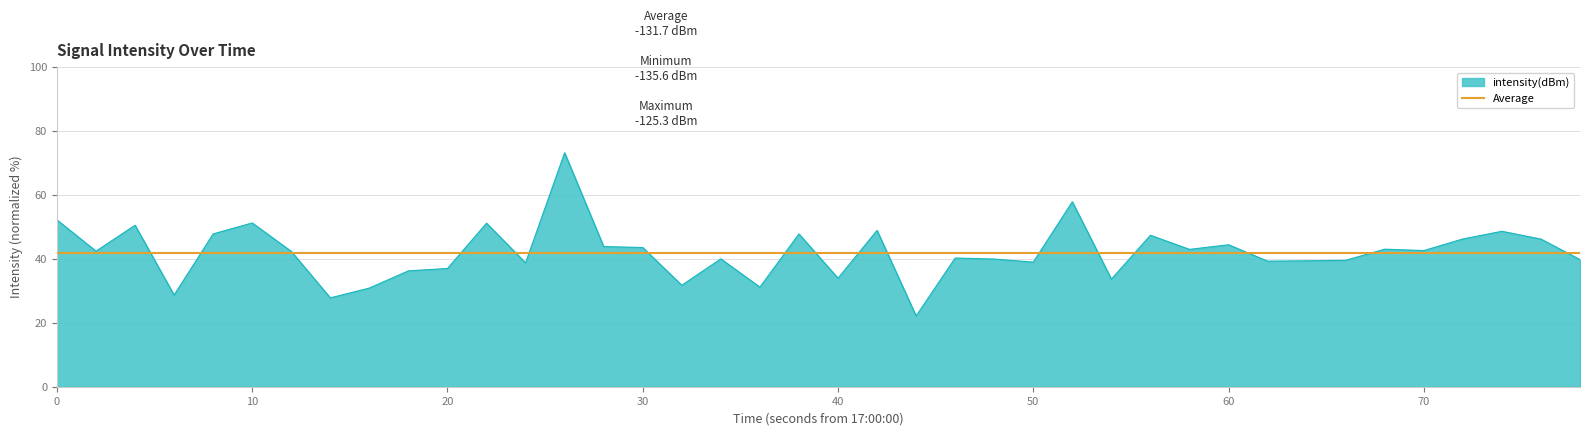

What is the highest value of the intensity(dBm) series?

73.3